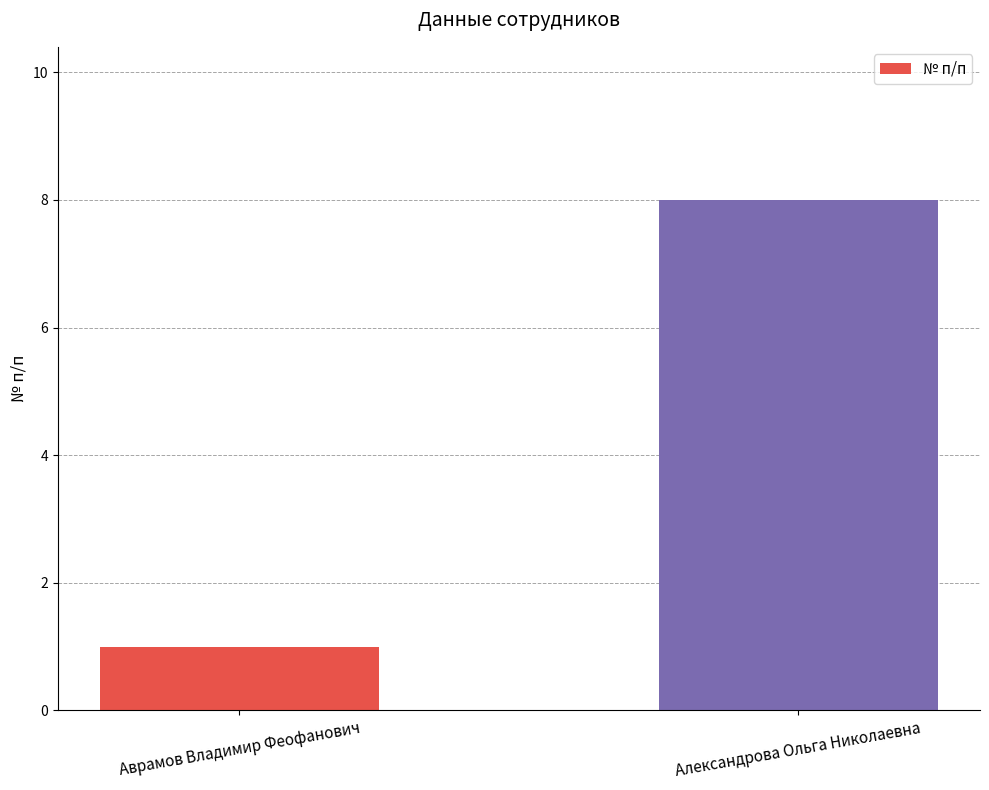

List the labels in order of value, smallest first.

Аврамов Владимир Феофанович, Александрова Ольга Николаевна